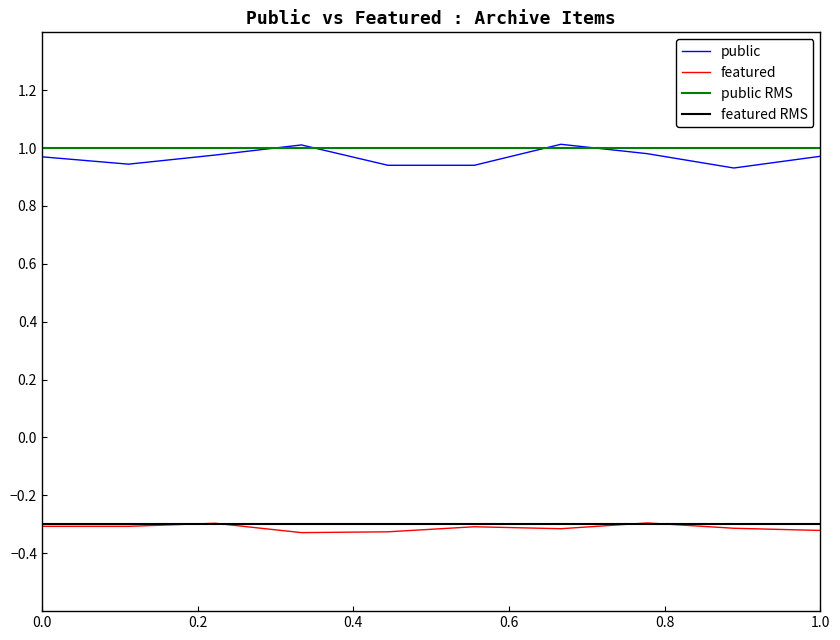

True or false: public and featured cross at least once.

False